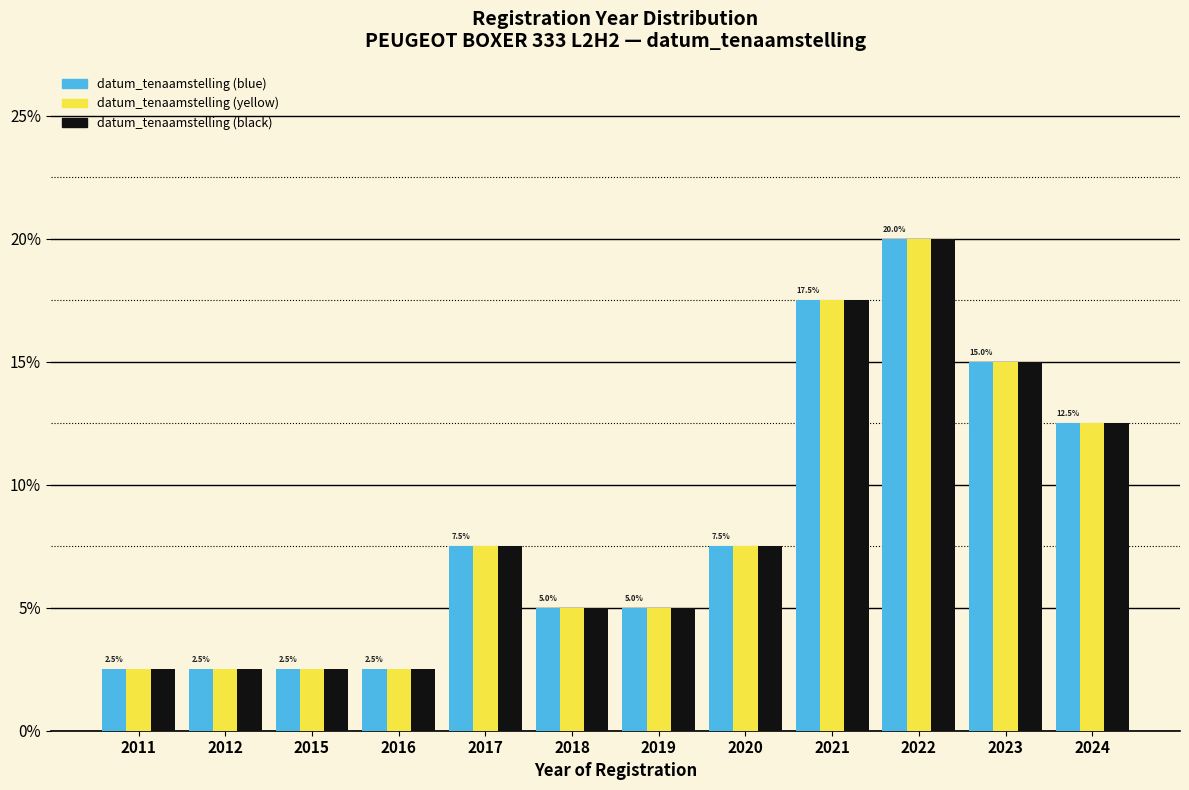

Does the chart contain stacked bars?

No